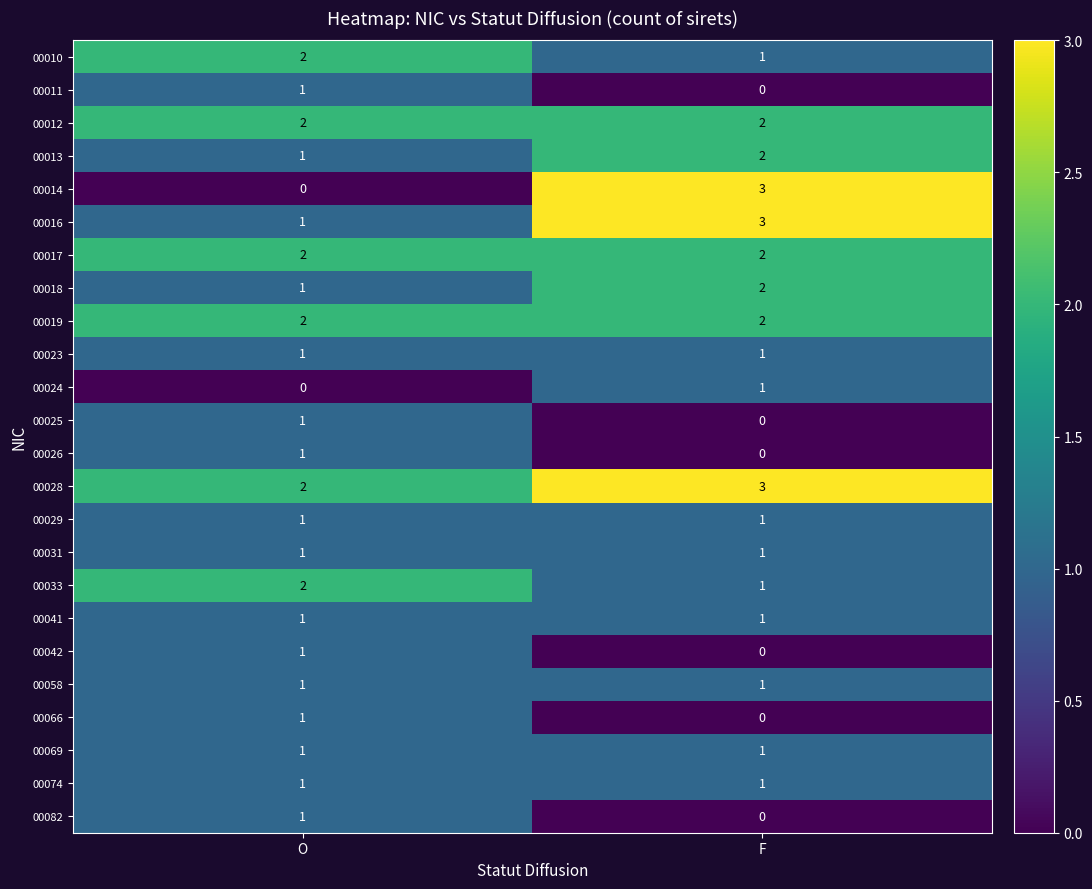

Which series changed the most between O and F?

00014